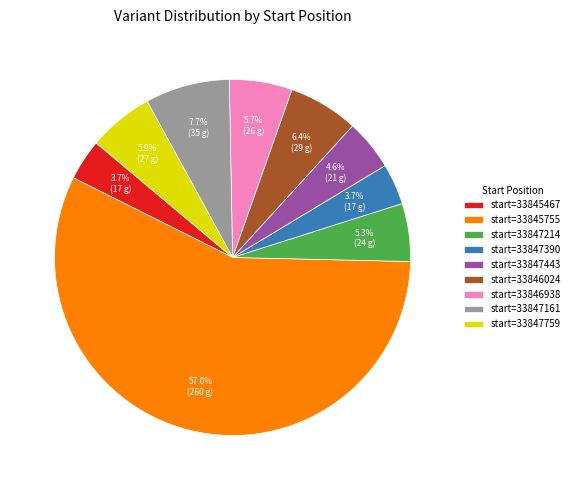

What is the ratio of the value at start=33845755 to the value at start=33847443?

12.4